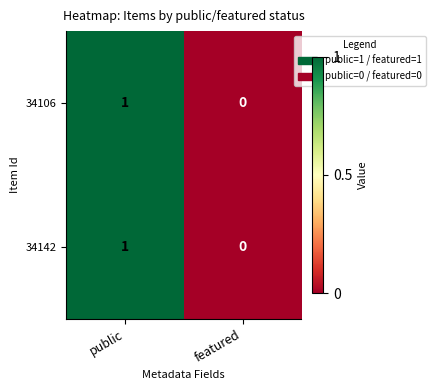

At which label is 34106 closest to 0?

featured